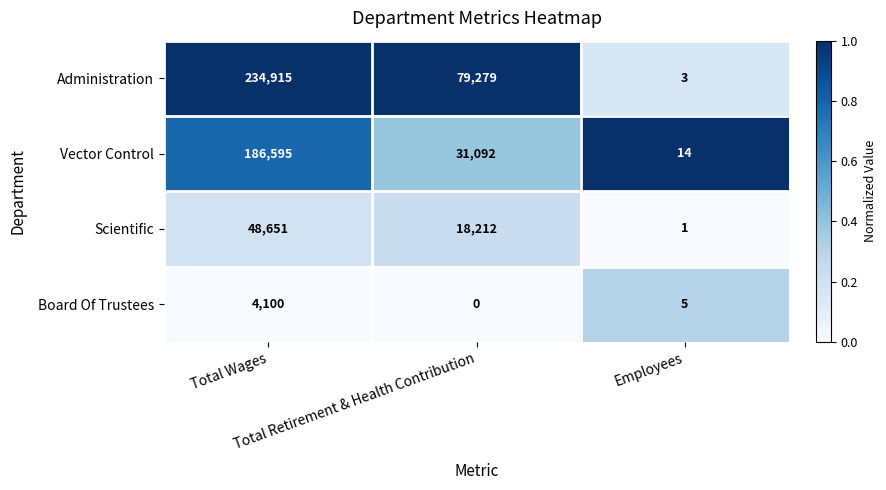

At how many categories does at least one series exceed 0?

3